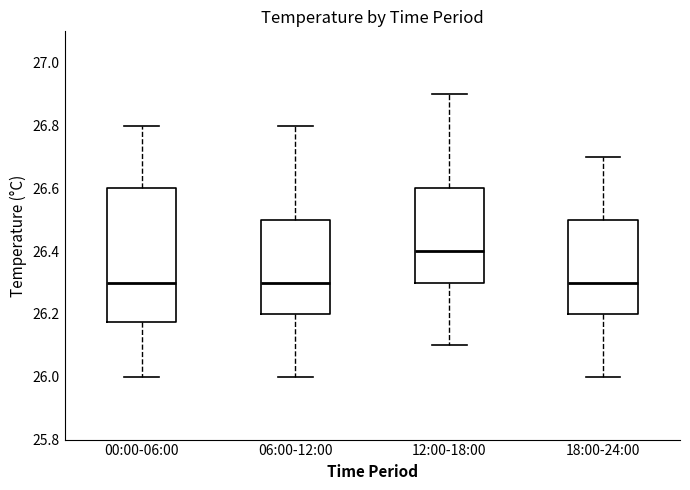

Where is the upper edge of the box for 18:00-24:00 on the y-axis? The values are not printed on the chart, so give them approximately, as read against the axis.

26.50